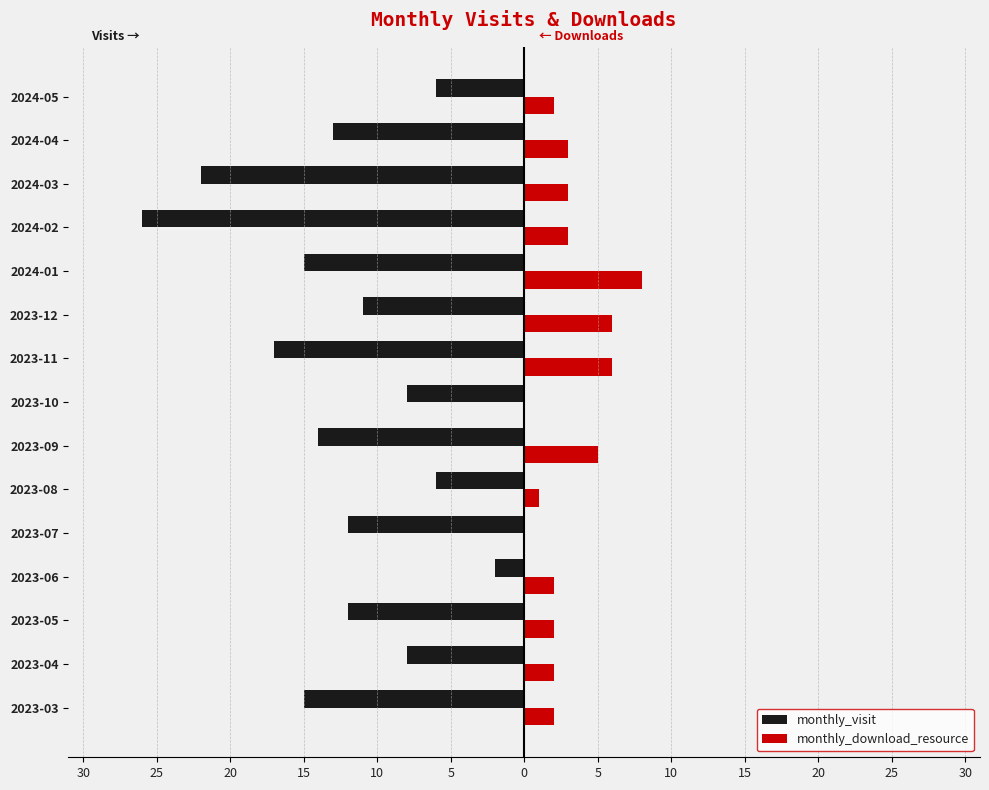

What are all the series names shown in the legend?

monthly_visit, monthly_download_resource